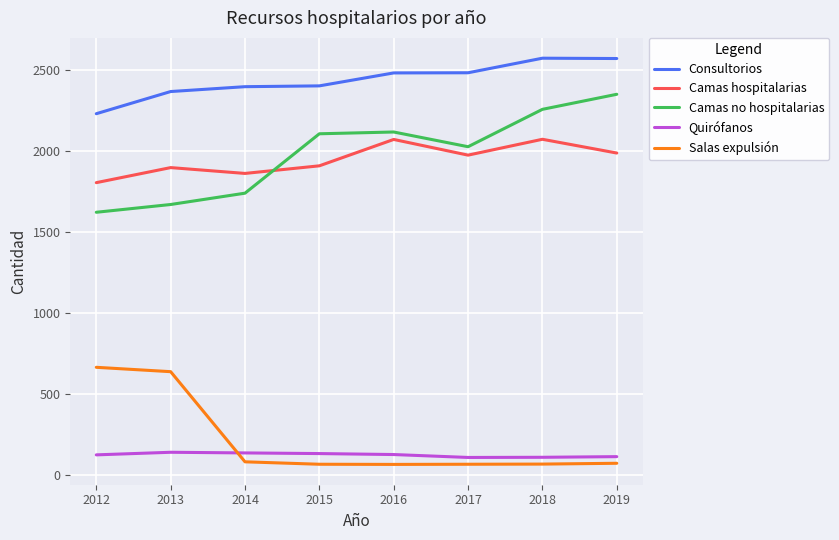

Is the value of Quirófanos at 2015 greater than the value of Camas hospitalarias at 2015?

No